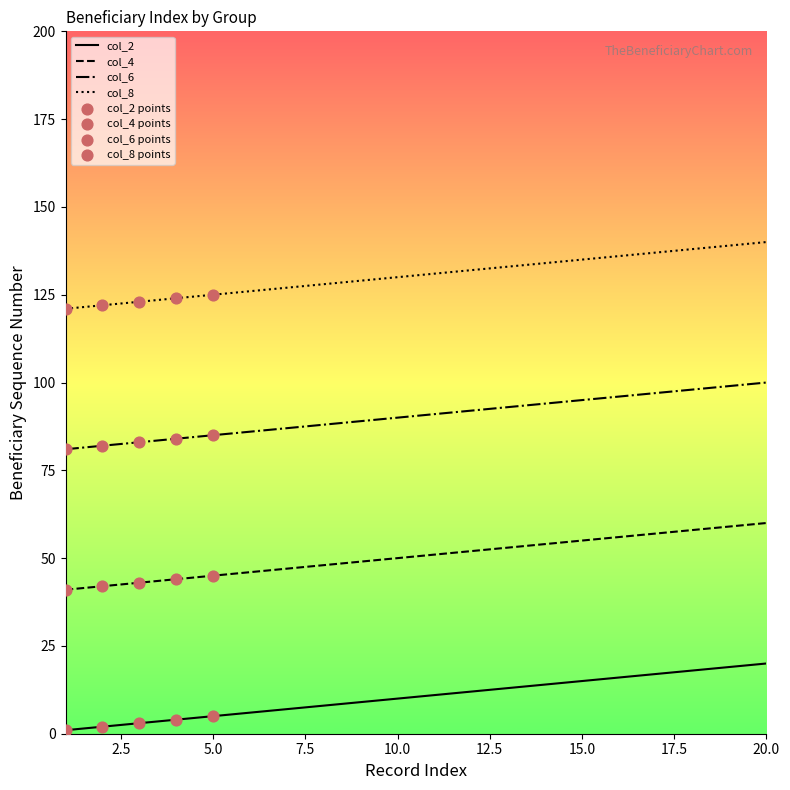

Which series has the largest total across all categories?

col_8